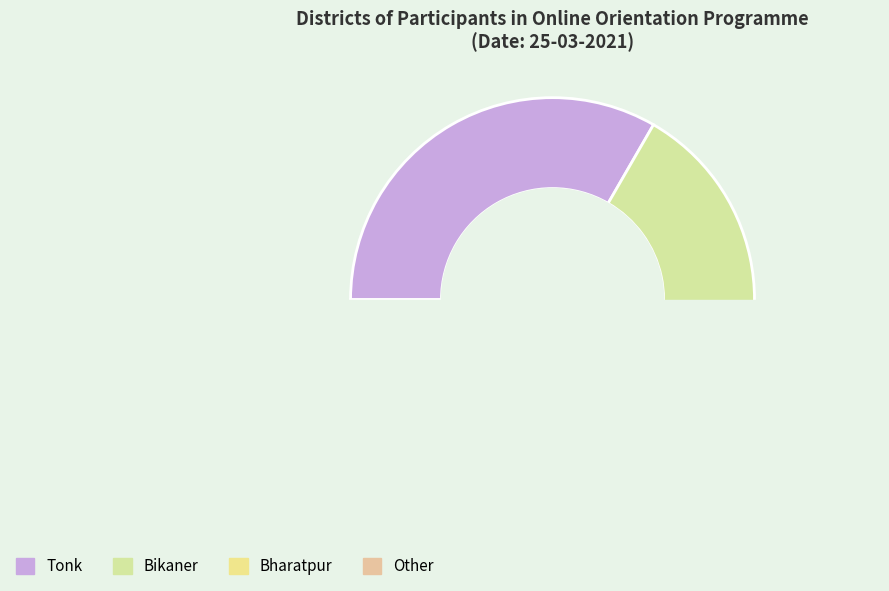

Which has a higher value, Bikaner or Tonk?

Tonk